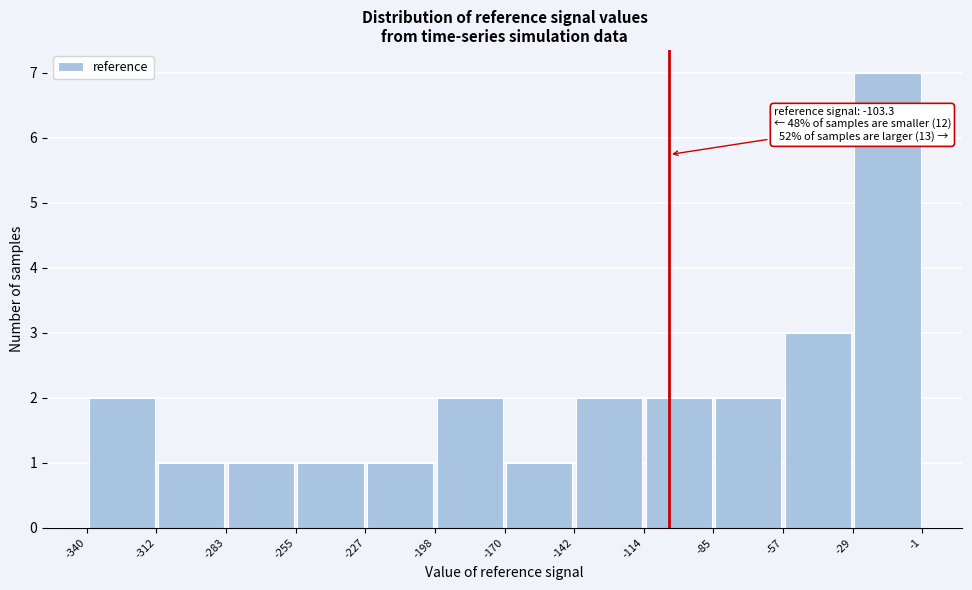

Over which range of the x-axis is the bar tallest?

-29 to -1